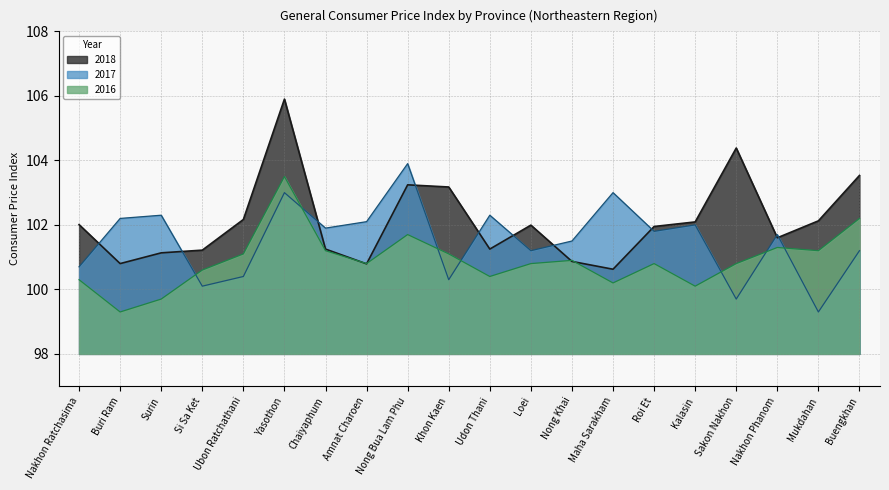

Is it true that 2017 equals 101.2 at Buengkhan?

True